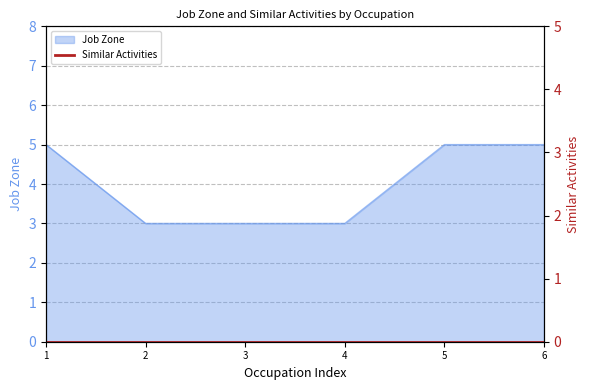

Is it true that Job Zone equals 5 at 1?

True